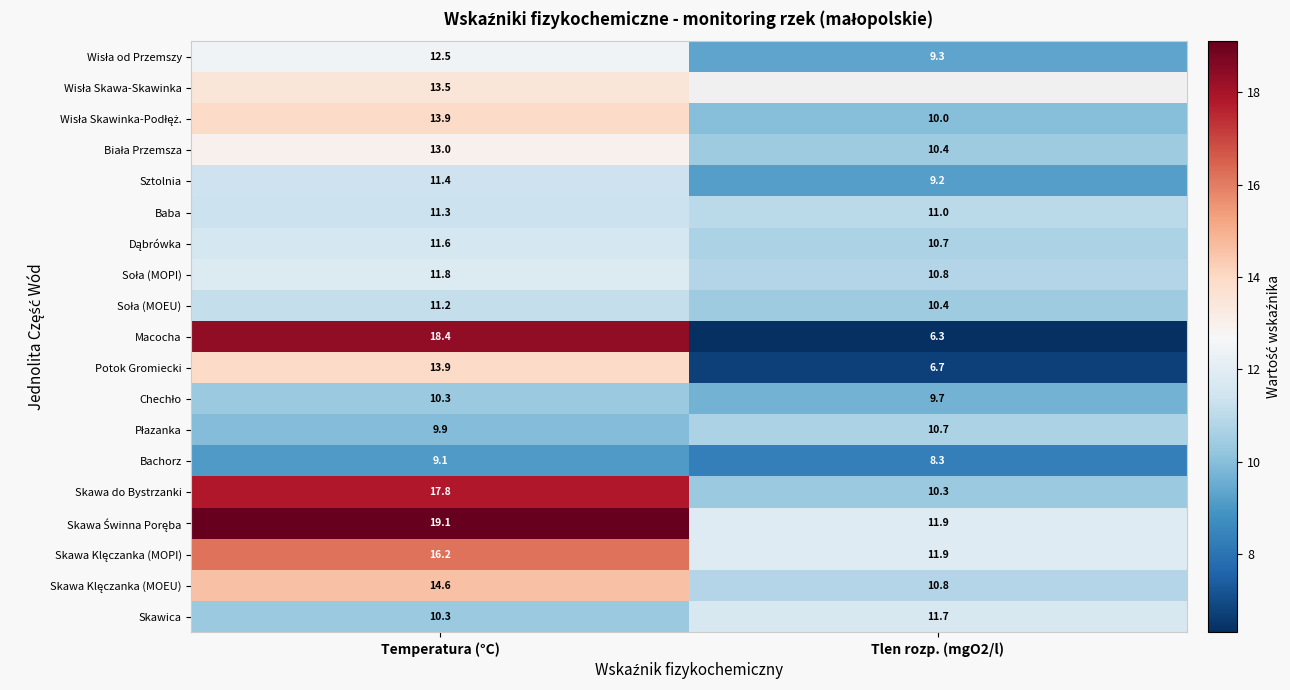

What is the average value of the Potok Gromiecki series?

10.3